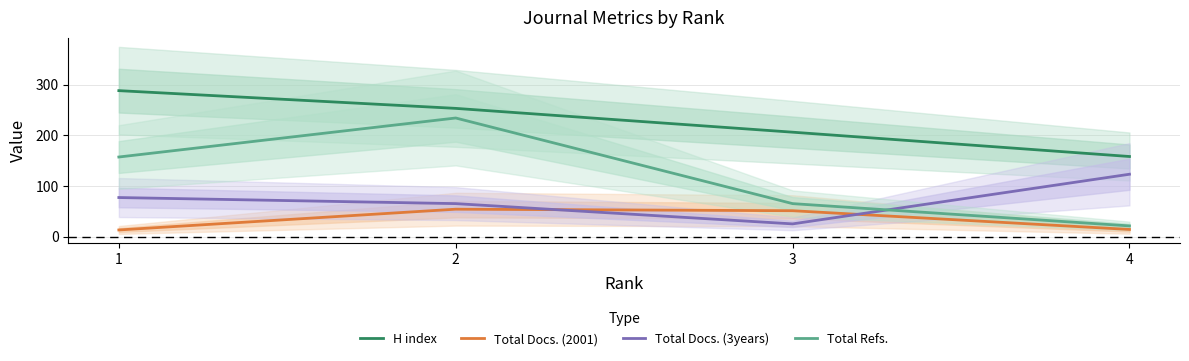

What is the difference between the second highest and minimum values in the Total Refs. series?

136